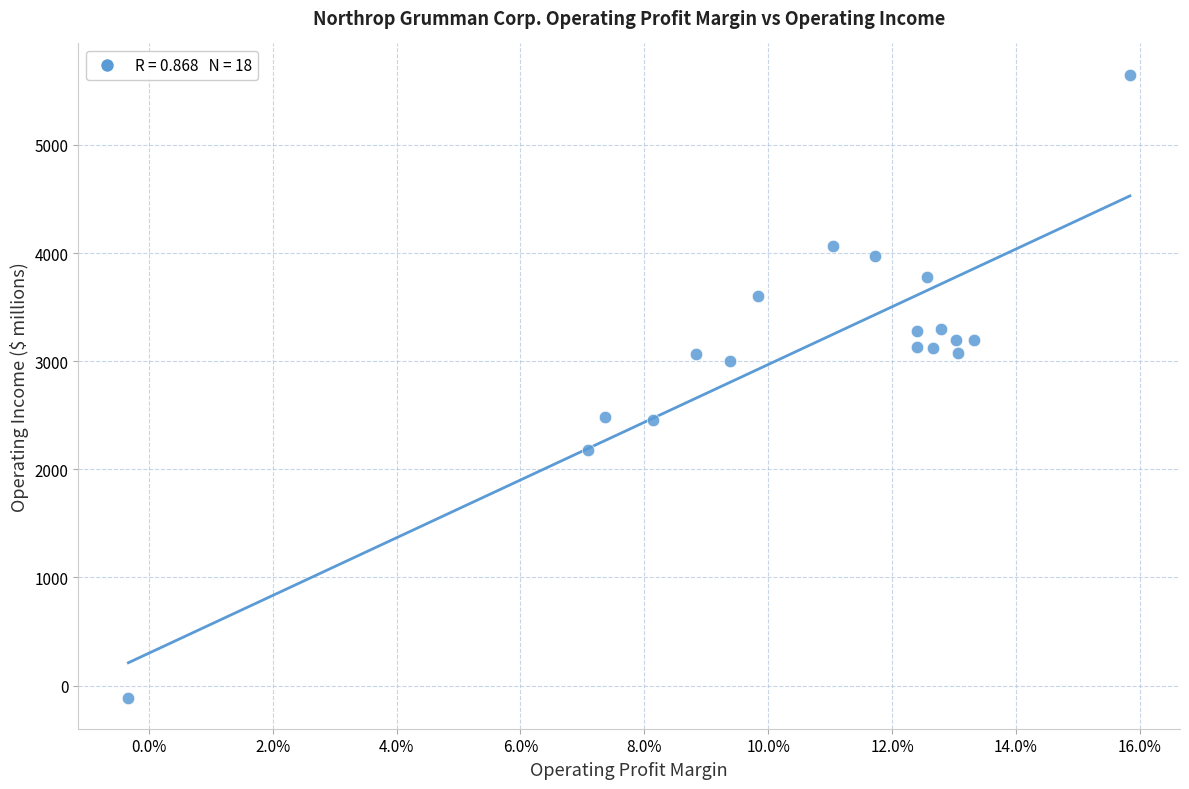

What is the range of Y values (max minus min)?

5762